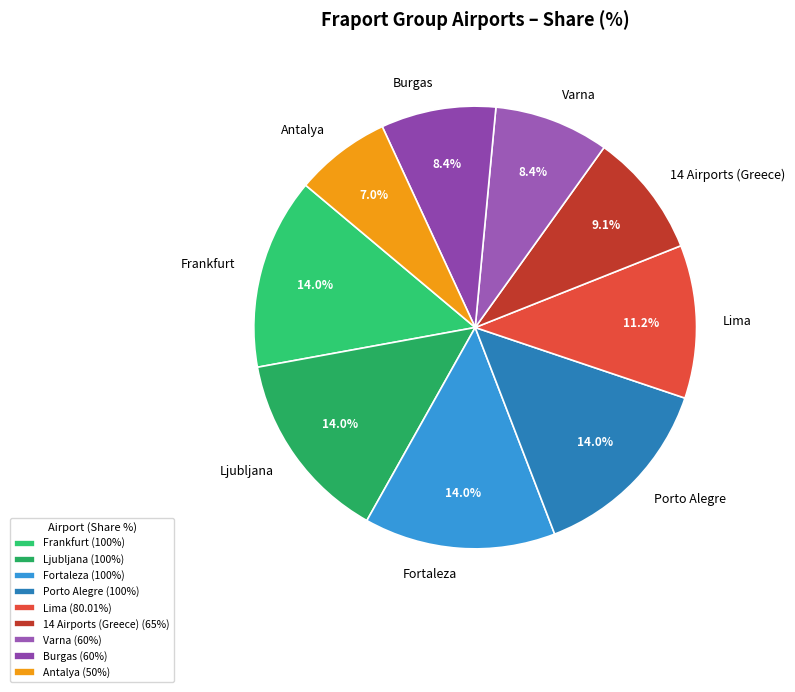

What is the smallest slice in the pie chart?

Antalya